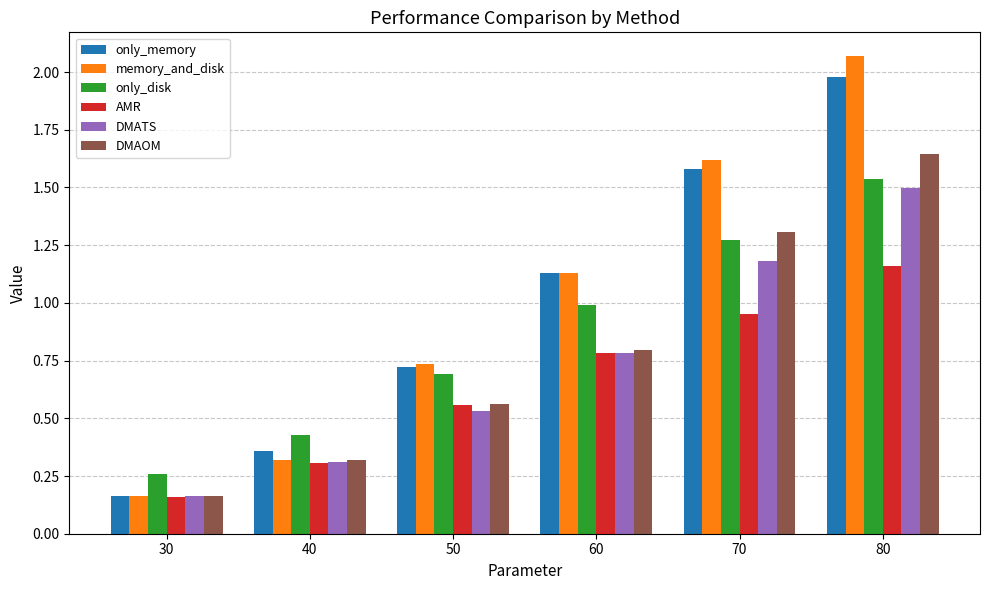

What is the sum of all only_memory values?

5.9